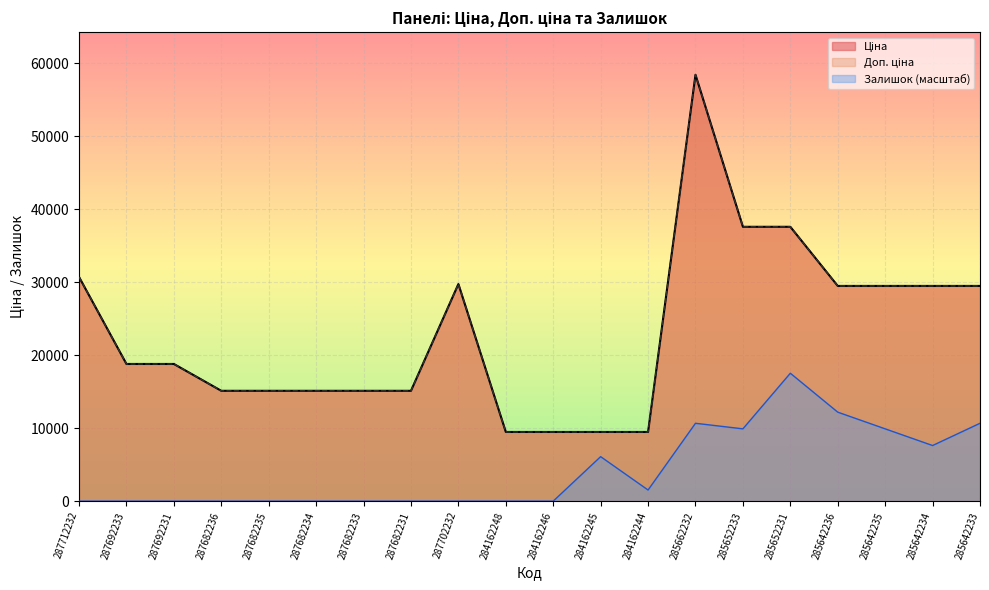

What is the sum of all Залишок values?

86115.6